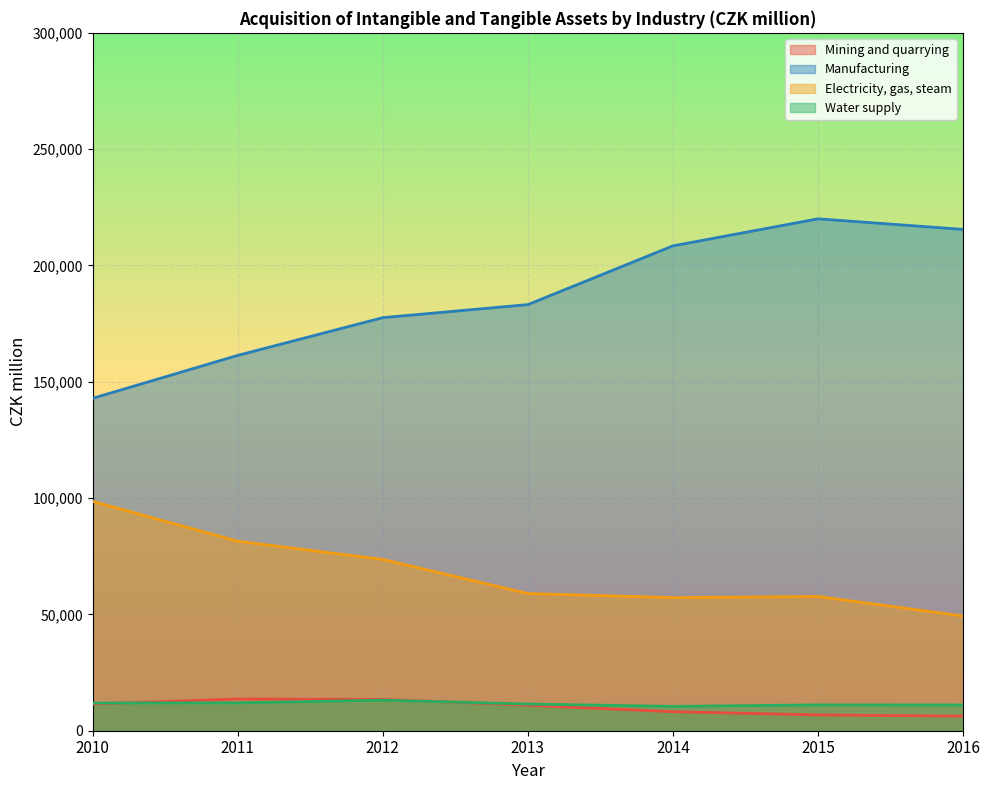

What is the spread (max minus min) of values at 2016?

209243